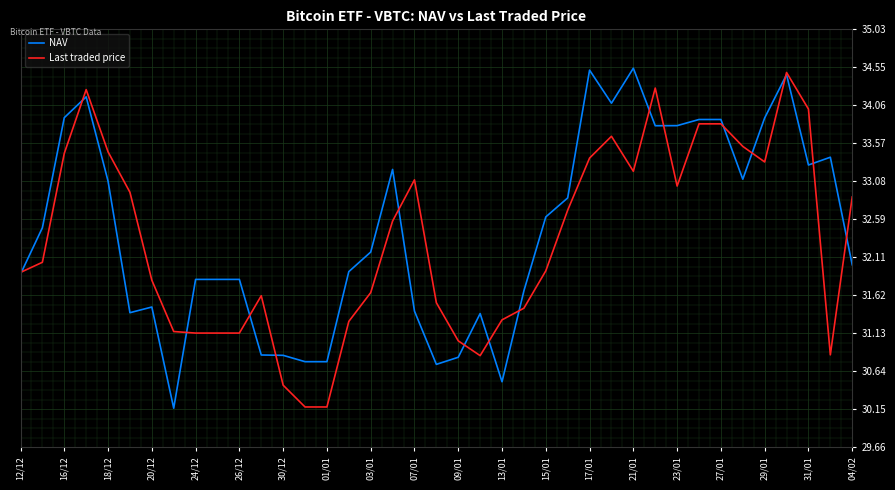

What is the minimum value shown in the chart?

30.2